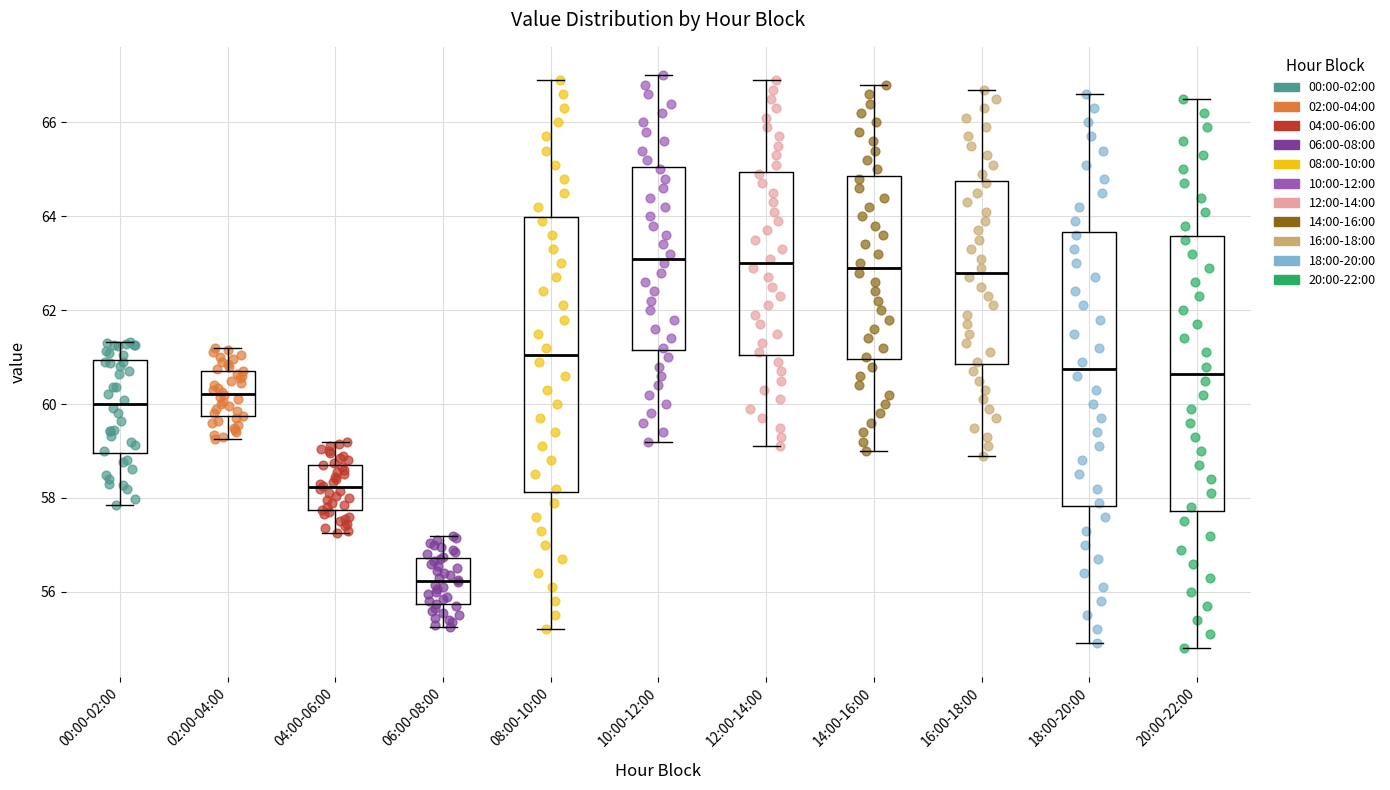

Reading left to right, transcribe this box plot: for each box, give where its median line is, the range the box spans, and where its two whiskers end, as read against the y-axis. The values are not printed on the chart, so give them approximately, as read against the axis.

00:00-02:00: median 60.0, box 59.0 to 61.0, whiskers 57.8 to 61.4
02:00-04:00: median 60.2, box 59.8 to 60.8, whiskers 59.2 to 61.2
04:00-06:00: median 58.2, box 57.8 to 58.8, whiskers 57.2 to 59.2
06:00-08:00: median 56.2, box 55.8 to 56.8, whiskers 55.2 to 57.2
08:00-10:00: median 61.0, box 58.2 to 64.0, whiskers 55.2 to 67.0
10:00-12:00: median 63.2, box 61.2 to 65.0, whiskers 59.2 to 67.0
12:00-14:00: median 63.0, box 61.0 to 65.0, whiskers 59.2 to 67.0
14:00-16:00: median 63.0, box 61.0 to 64.8, whiskers 59.0 to 66.8
16:00-18:00: median 62.8, box 60.8 to 64.8, whiskers 59.0 to 66.8
18:00-20:00: median 60.8, box 57.8 to 63.6, whiskers 55.0 to 66.6
20:00-22:00: median 60.6, box 57.8 to 63.6, whiskers 54.8 to 66.6